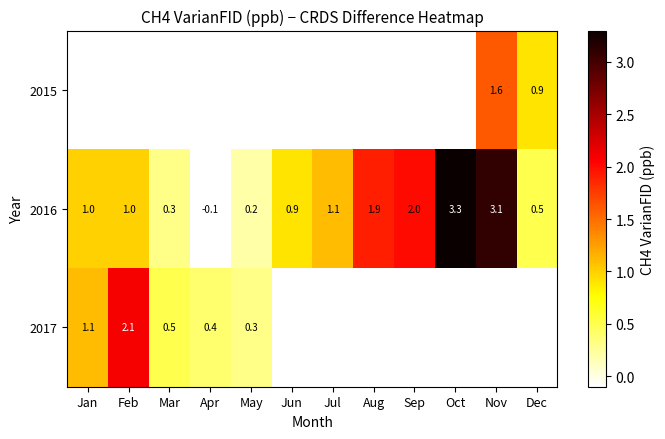

True or false: 2016 has a value of 5.2 at Oct.

False